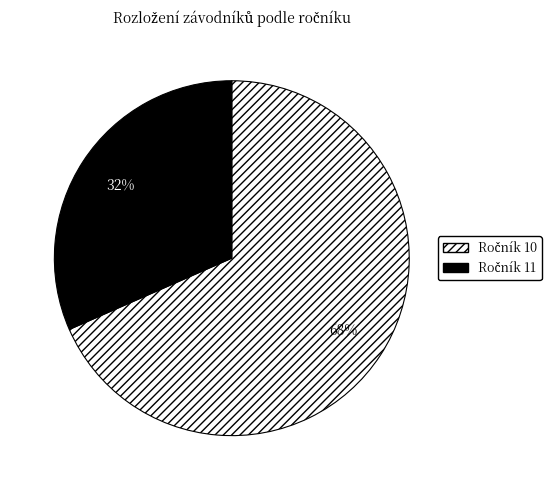

How many segments does this pie chart have?

2